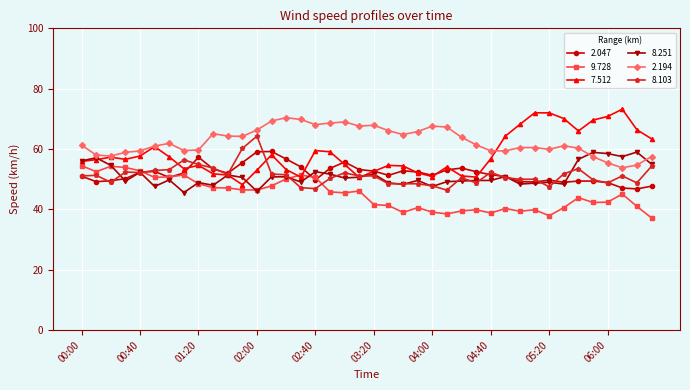

Which series has the widest spread of values?

7.512